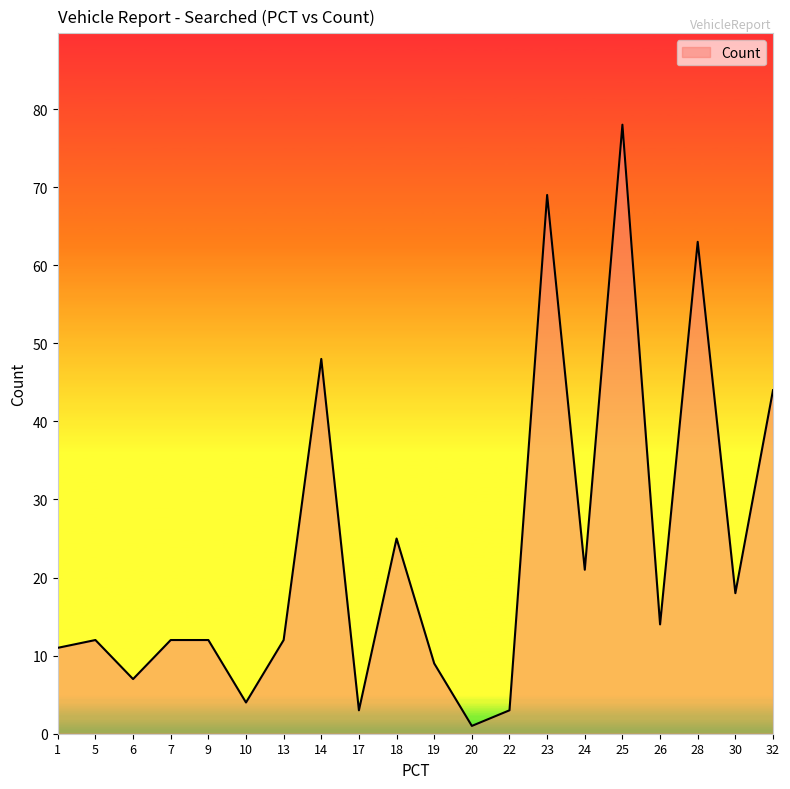

The chart shows a value of 16 at 19. True or false?

False